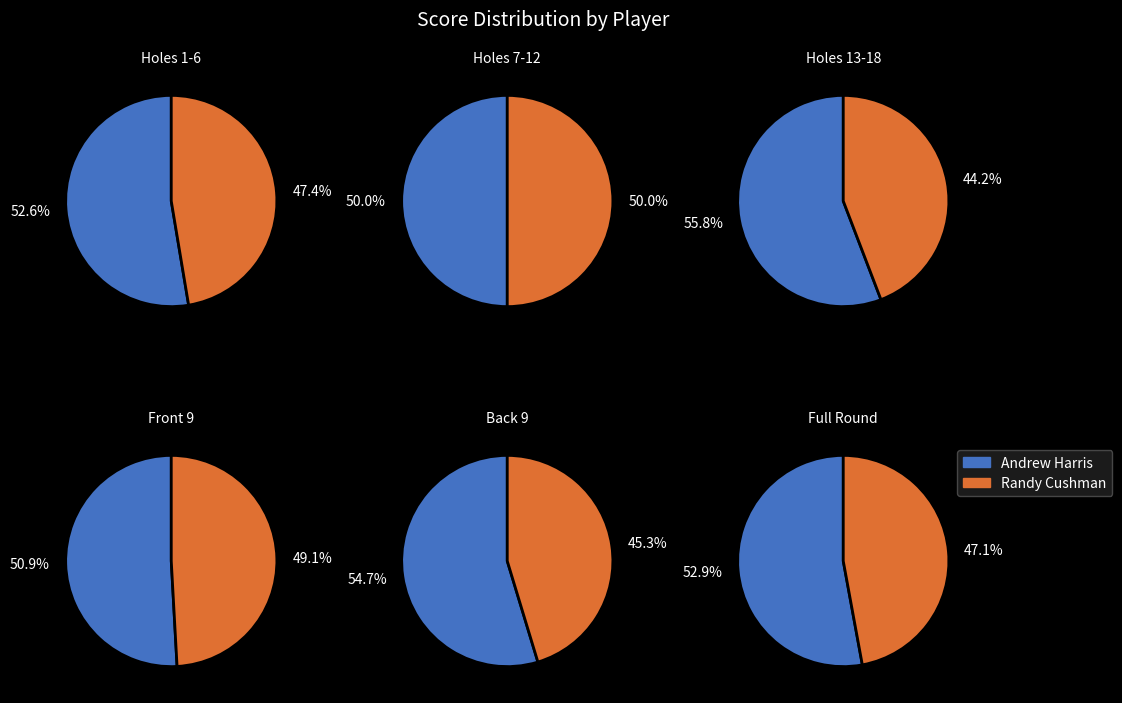

To the nearest percent, what is the average slice percentage?

50%